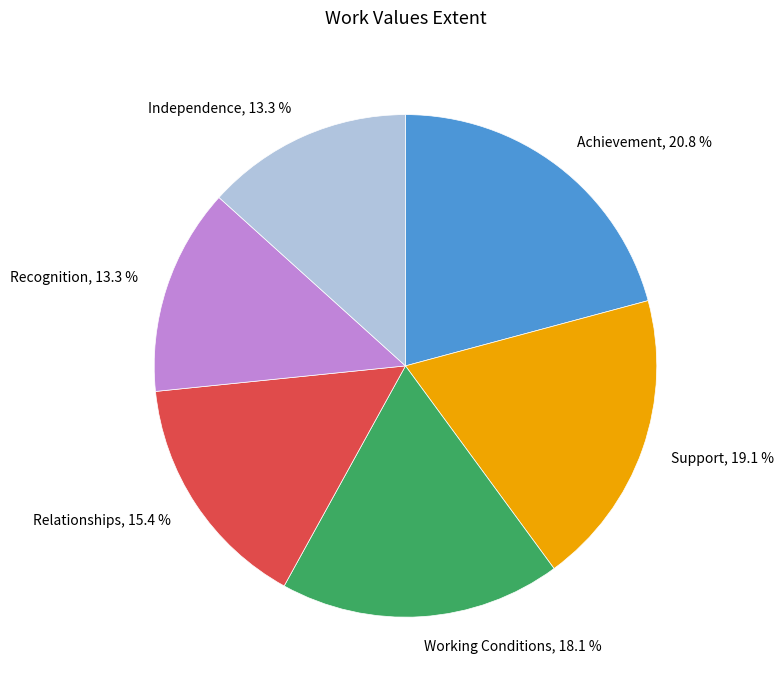

How many segments does this pie chart have?

6